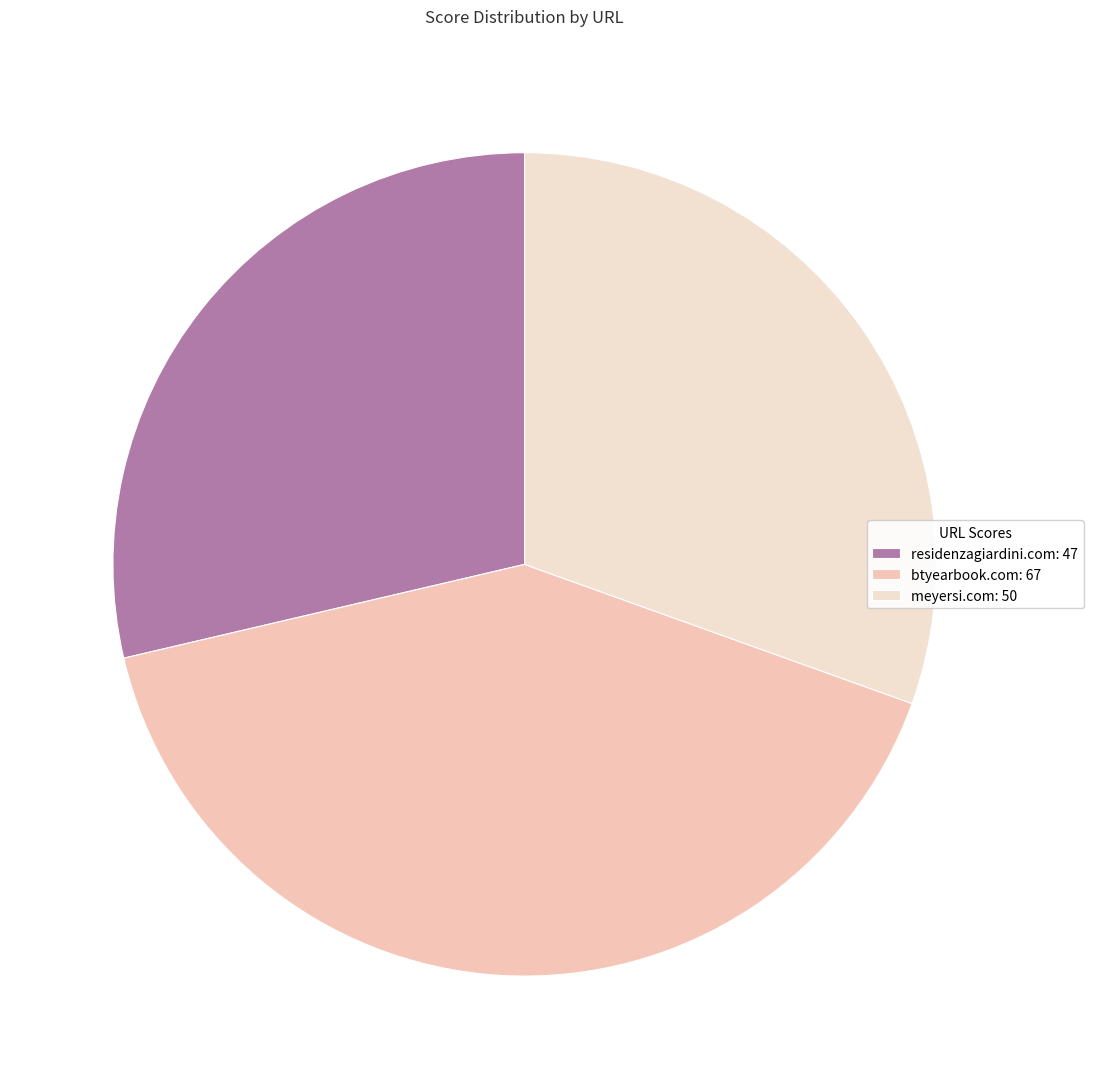

What percentage is the meyersi.com slice, to the nearest percent?

30%